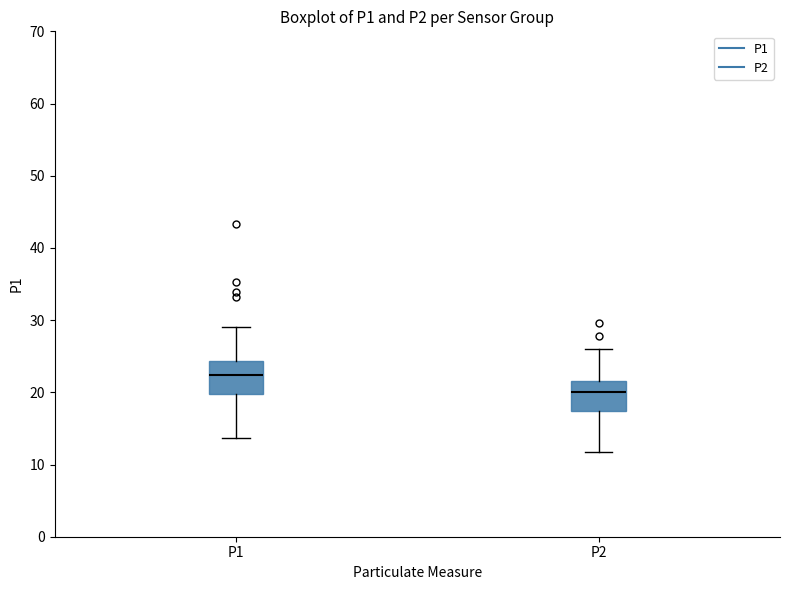

Reading left to right, transcribe this box plot: for each box, give where its median line is, the range the box spans, and where its two whiskers end, as read against the y-axis. The values are not printed on the chart, so give them approximately, as read against the axis.

P1: median 22, box 20 to 24, whiskers 14 to 29
P2: median 20, box 17 to 22, whiskers 12 to 26